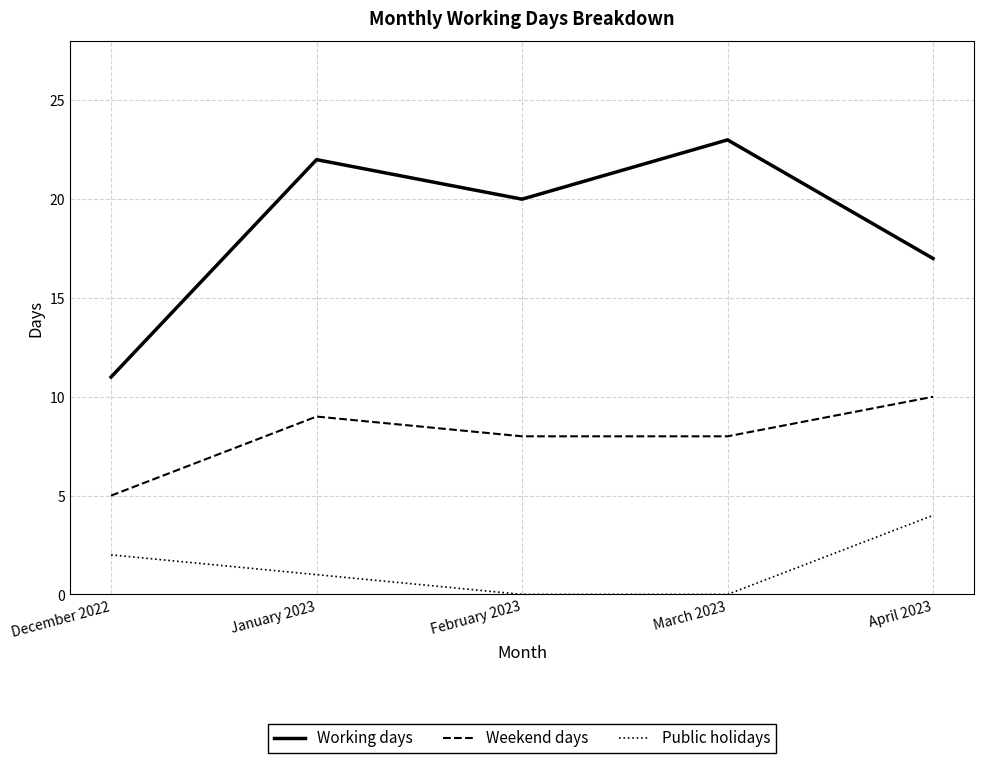

Which series has the widest spread of values?

Working days